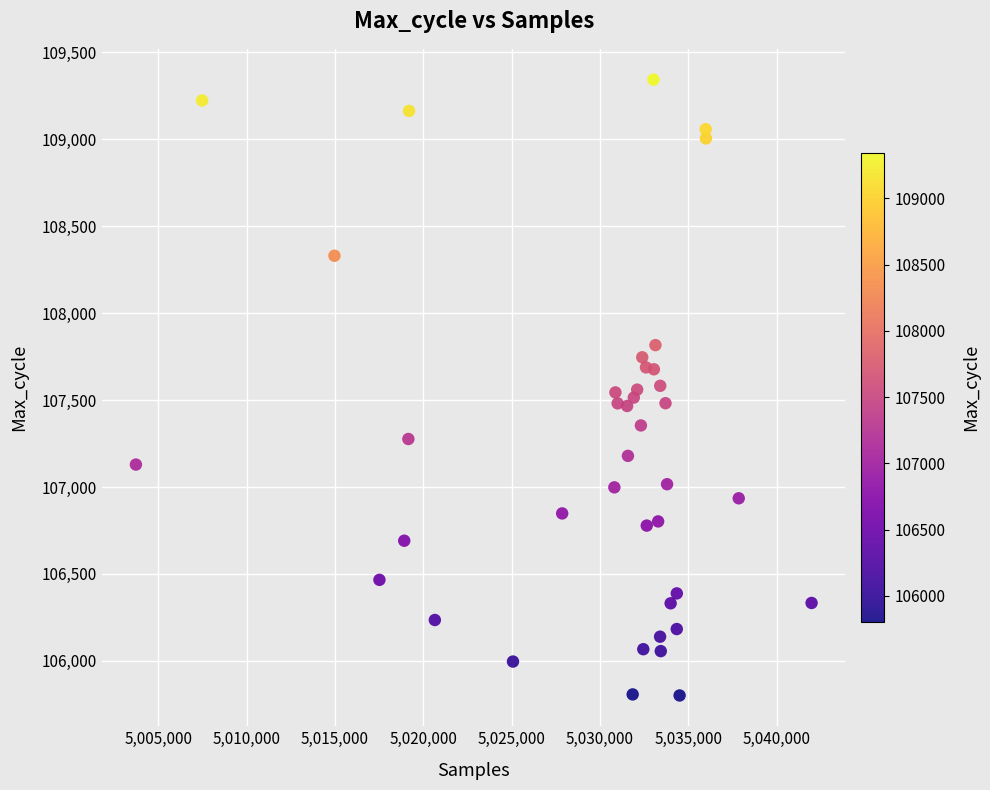

What is the range of Y values (max minus min)?

3542